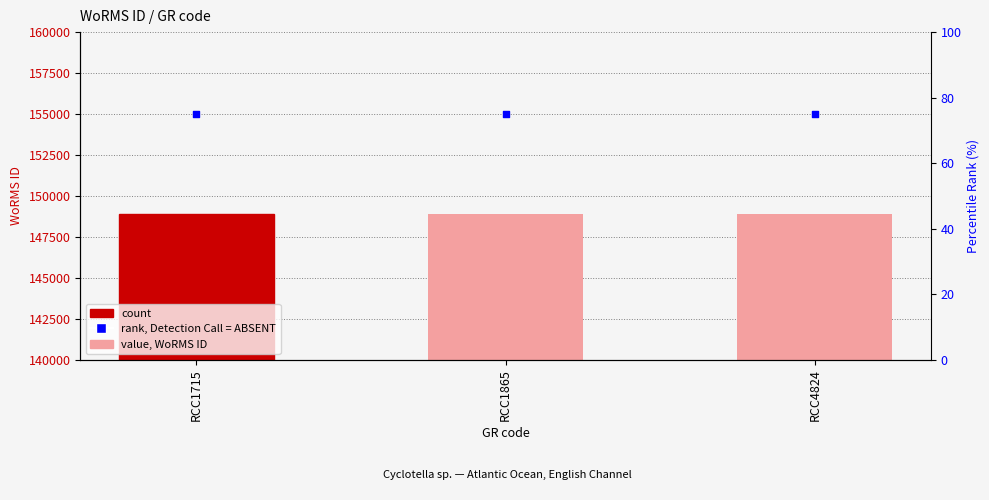

Is the value of WoRMS ID at RCC1715 greater than the value of rank, Detection Call = ABSENT at RCC1865?

Yes